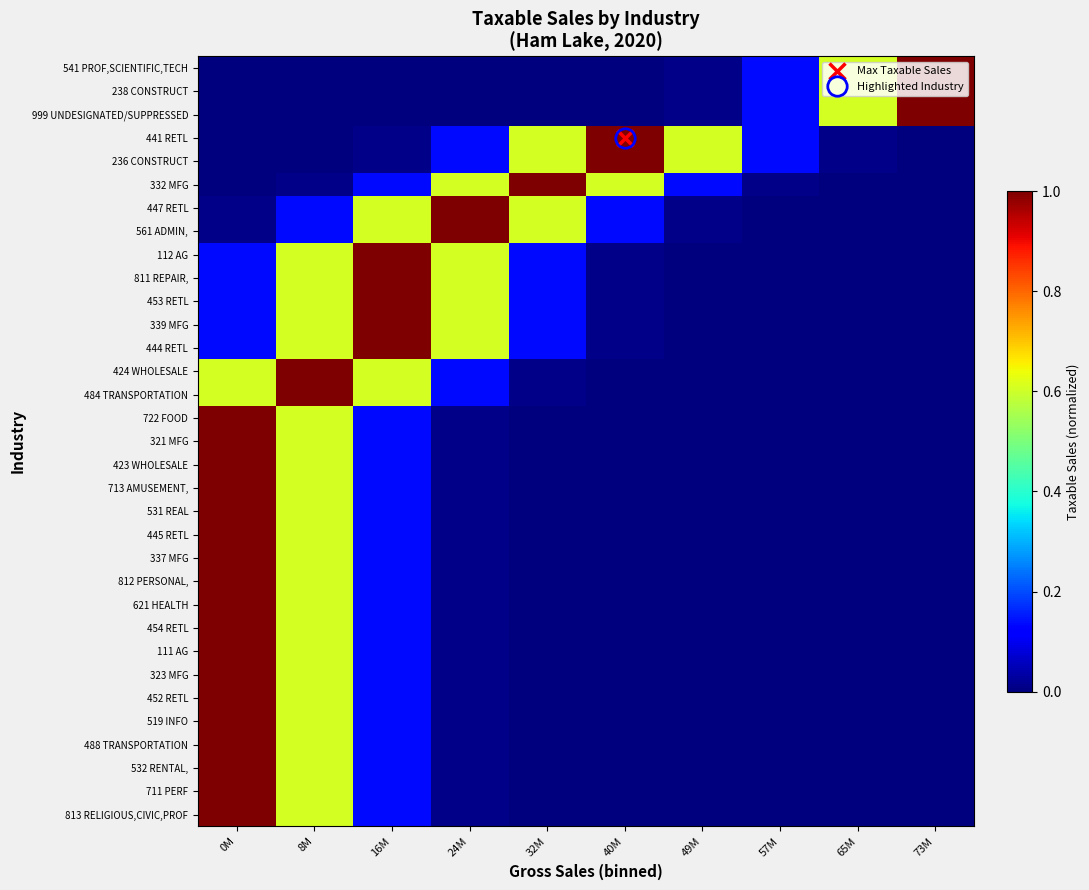

Between 40M and 73M, which is larger?

40M